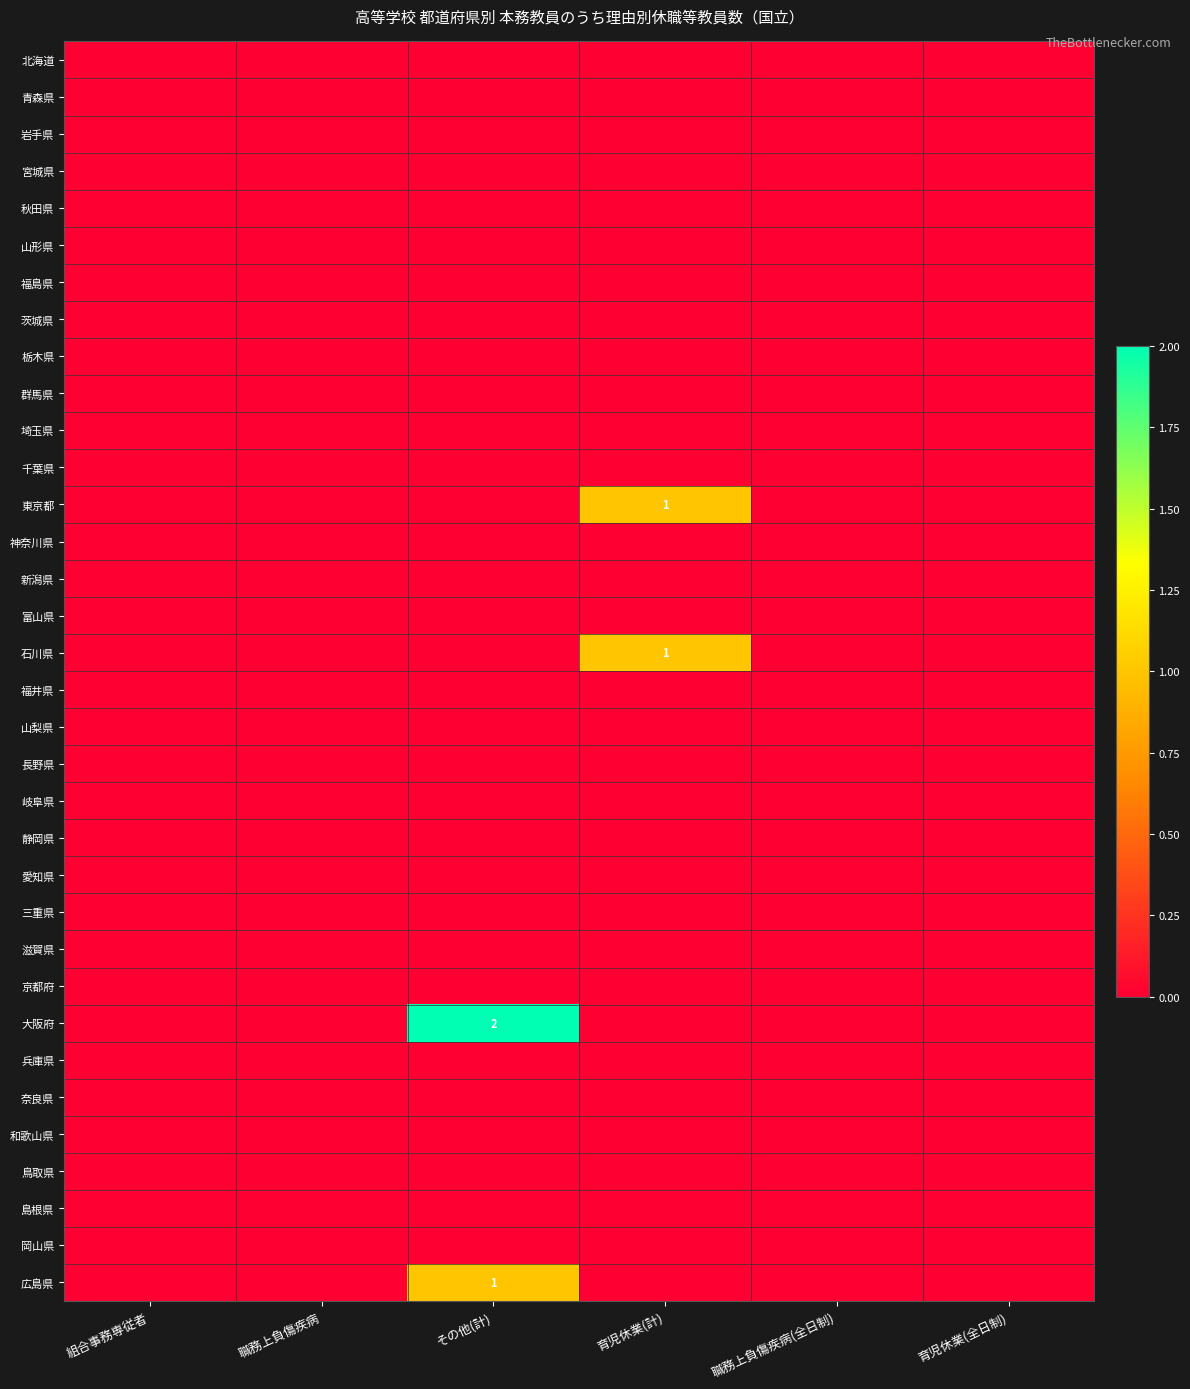

List the series in order of their peak value, highest first.

大阪府, 東京都, 石川県, 広島県, 北海道, 青森県, 岩手県, 宮城県, 秋田県, 山形県, 福島県, 茨城県, 栃木県, 群馬県, 埼玉県, 千葉県, 神奈川県, 新潟県, 富山県, 福井県, 山梨県, 長野県, 岐阜県, 静岡県, 愛知県, 三重県, 滋賀県, 京都府, 兵庫県, 奈良県, 和歌山県, 鳥取県, 島根県, 岡山県